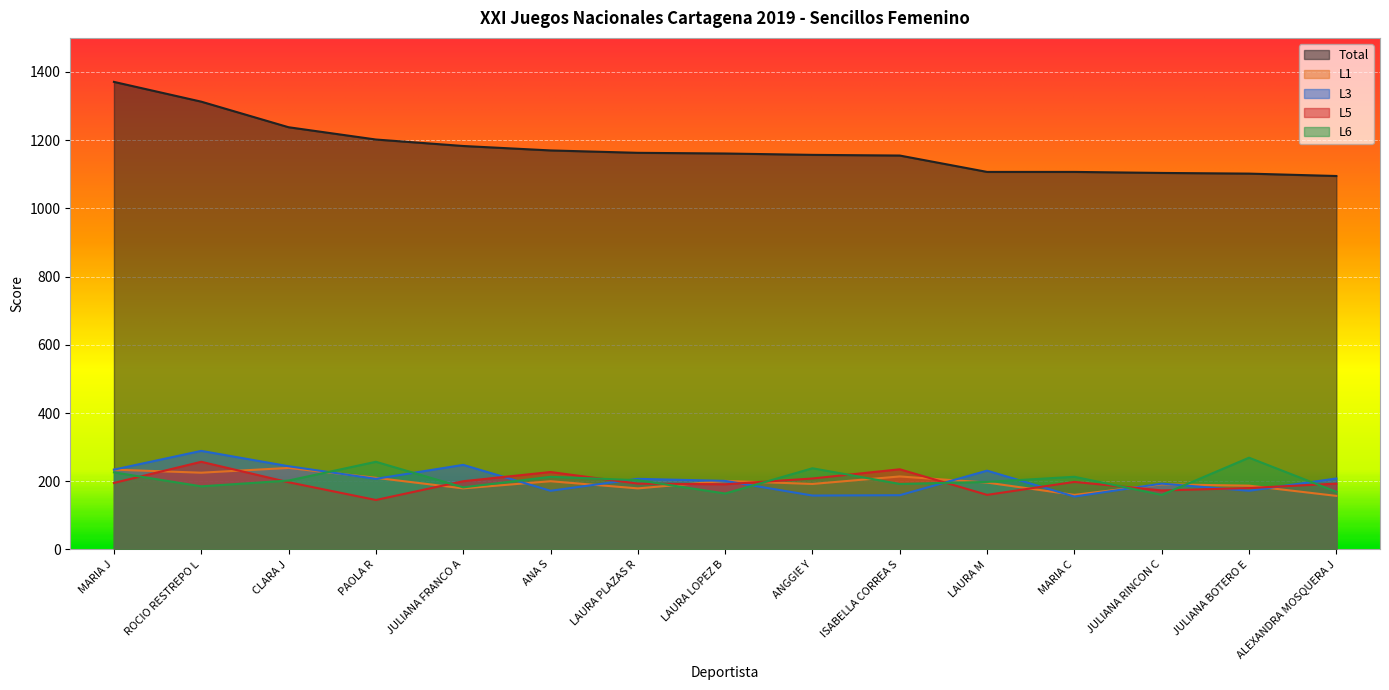

True or false: Total and L6 intersect in this chart.

False